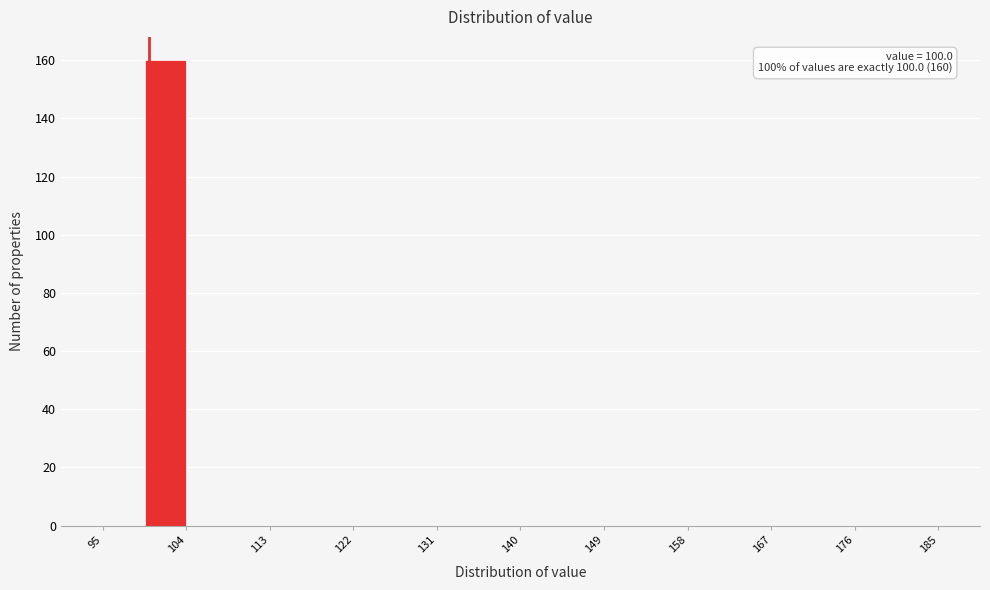

Over which range of the x-axis is the bar tallest?

99.5 to 104.0